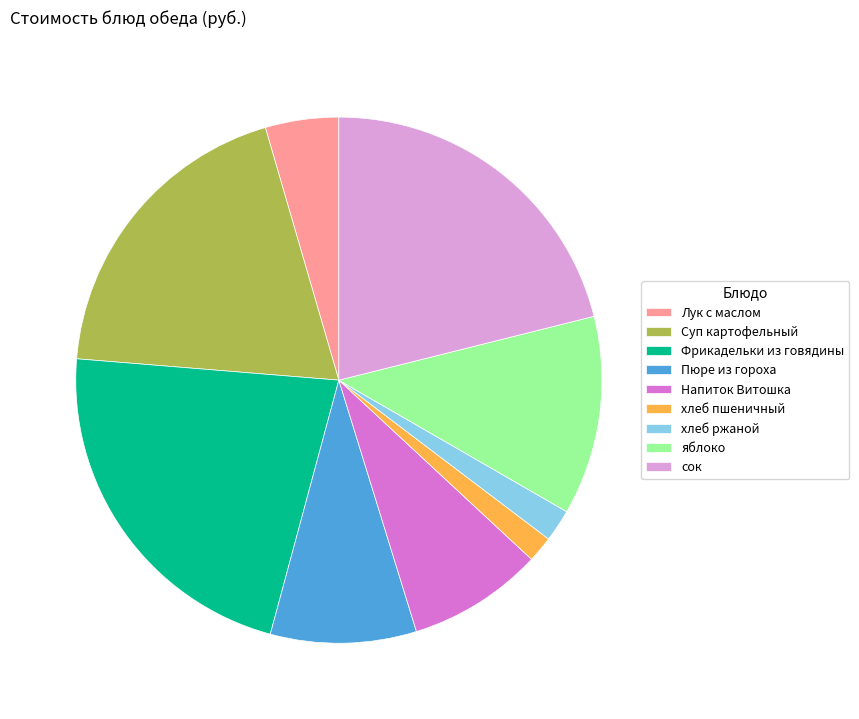

What is the largest slice in the pie chart?

Фрикадельки из говядины